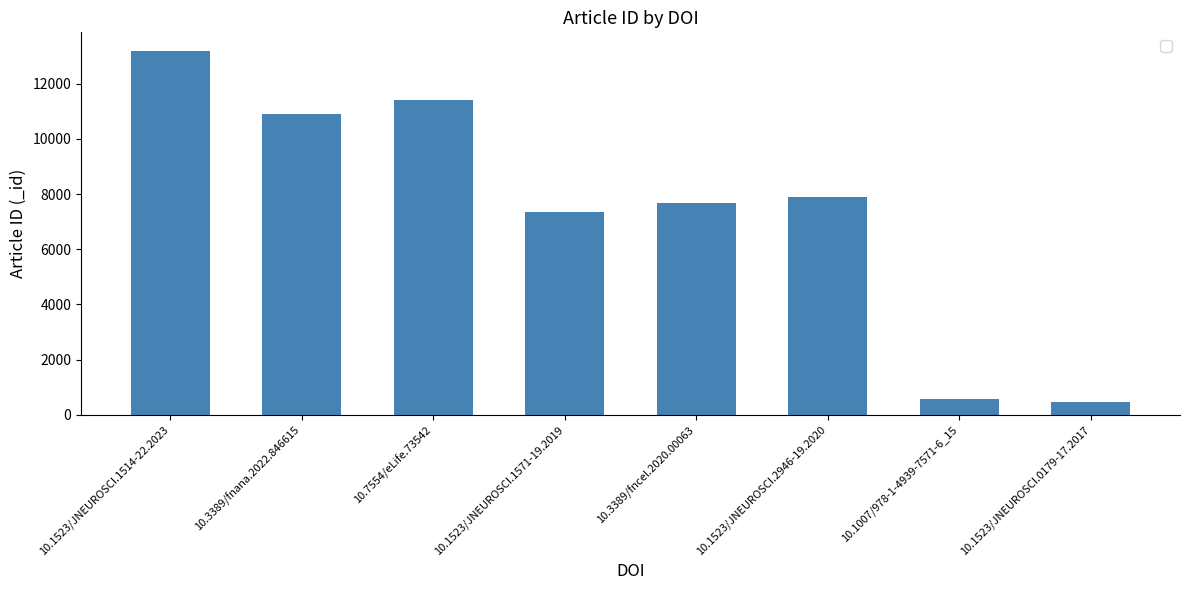

What is the change in value from 10.1523/JNEUROSCI.1514-22.2023 to 10.1523/JNEUROSCI.0179-17.2017?

-12730